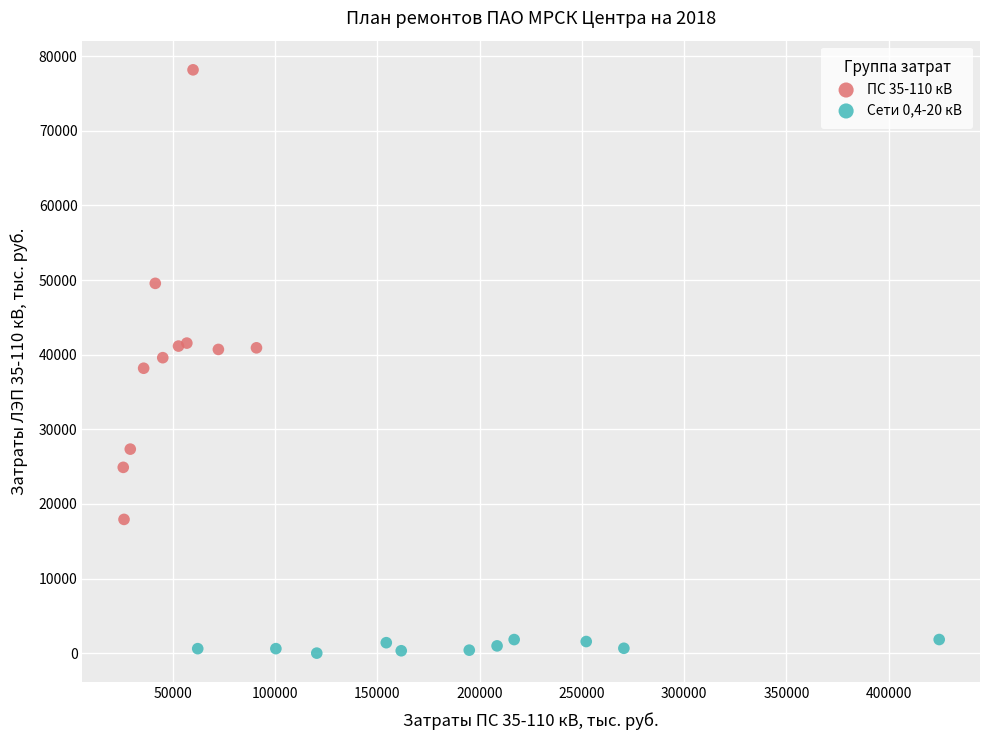

Which series contains the highest Y value?

ПС 35-110 кВ